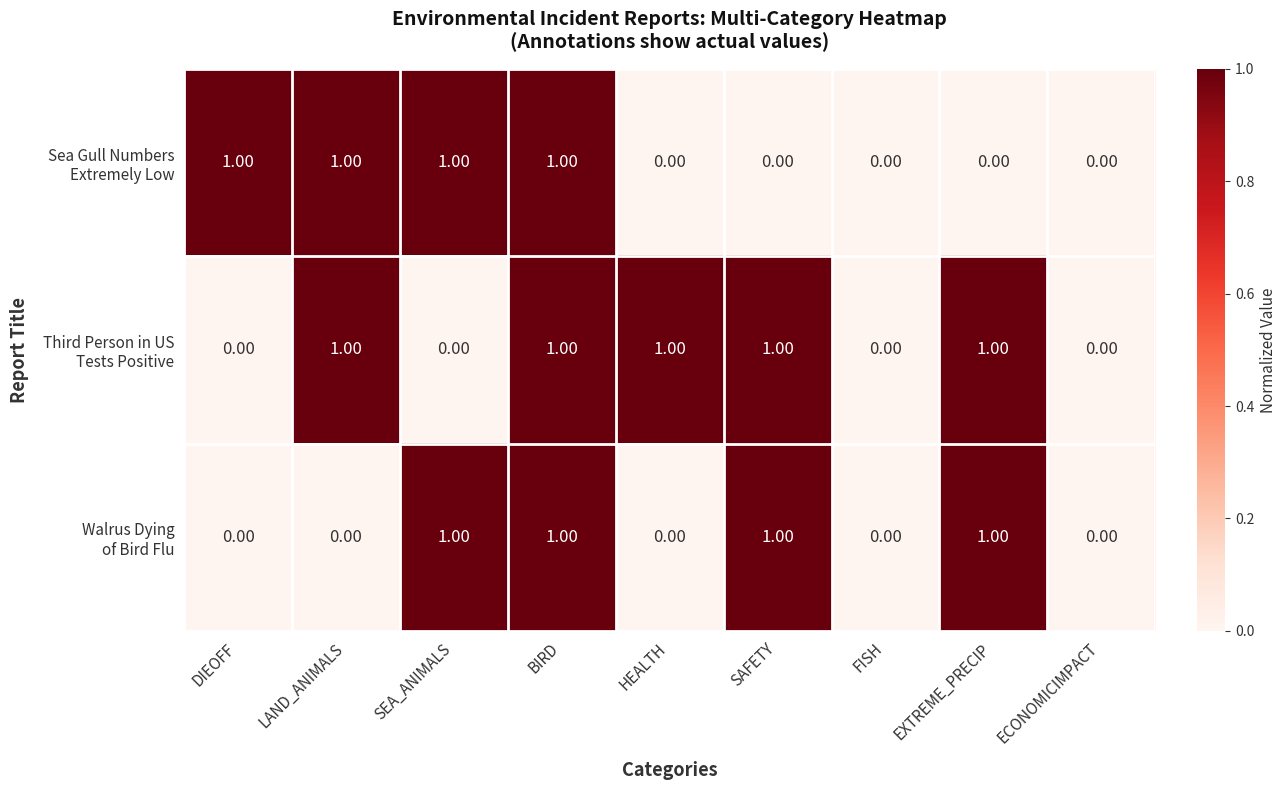

At which category is the sum across all series the highest?

BIRD